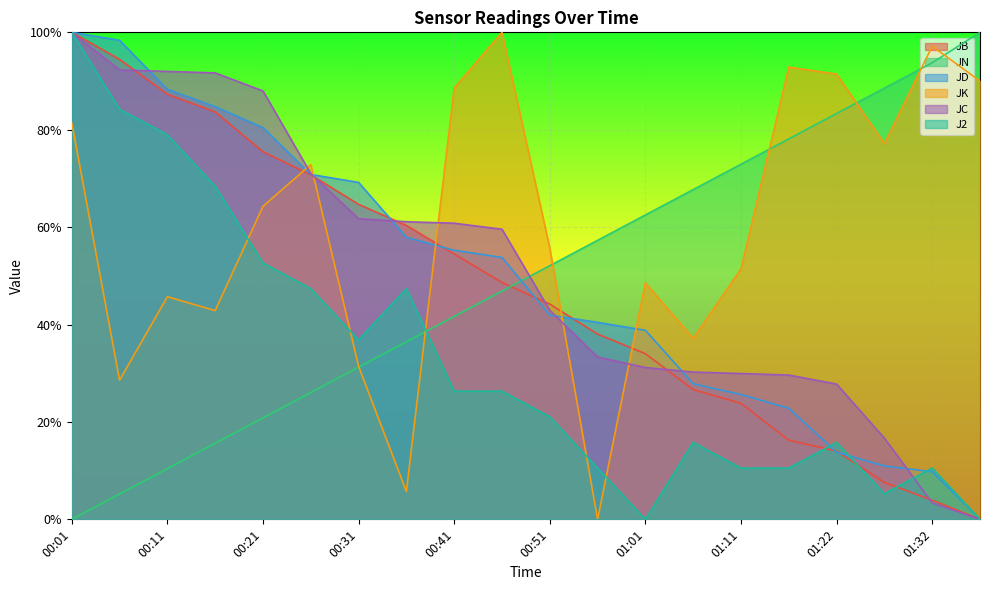

At how many categories does at least one series exceed 0?

20